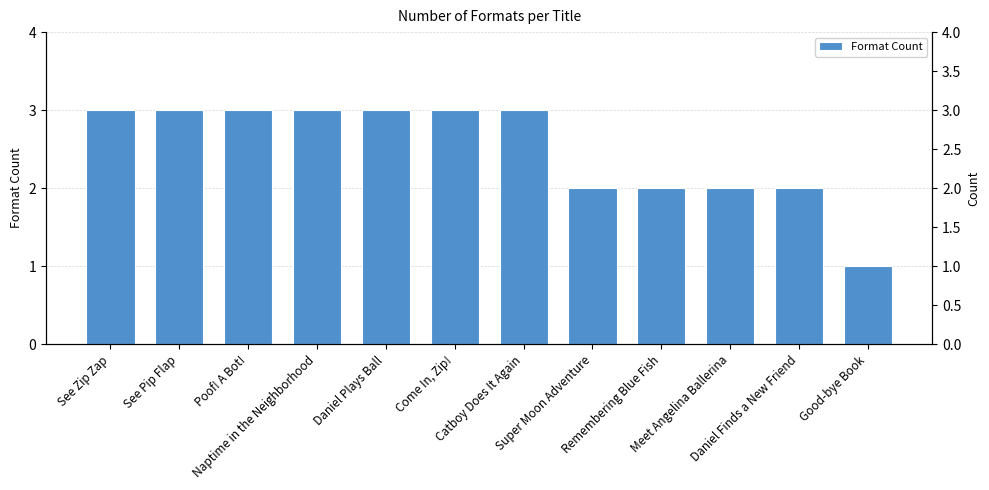

What is the sum of all values?

30